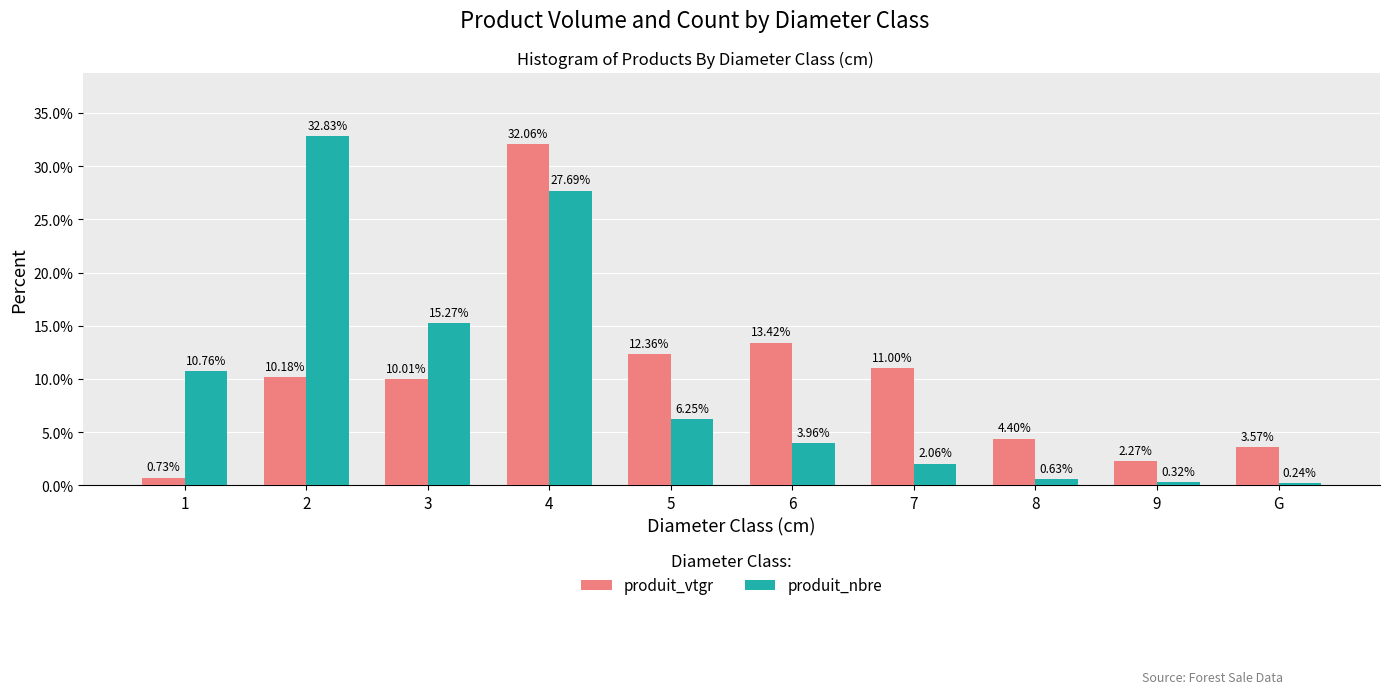

Which category has the lowest value across all series?

G